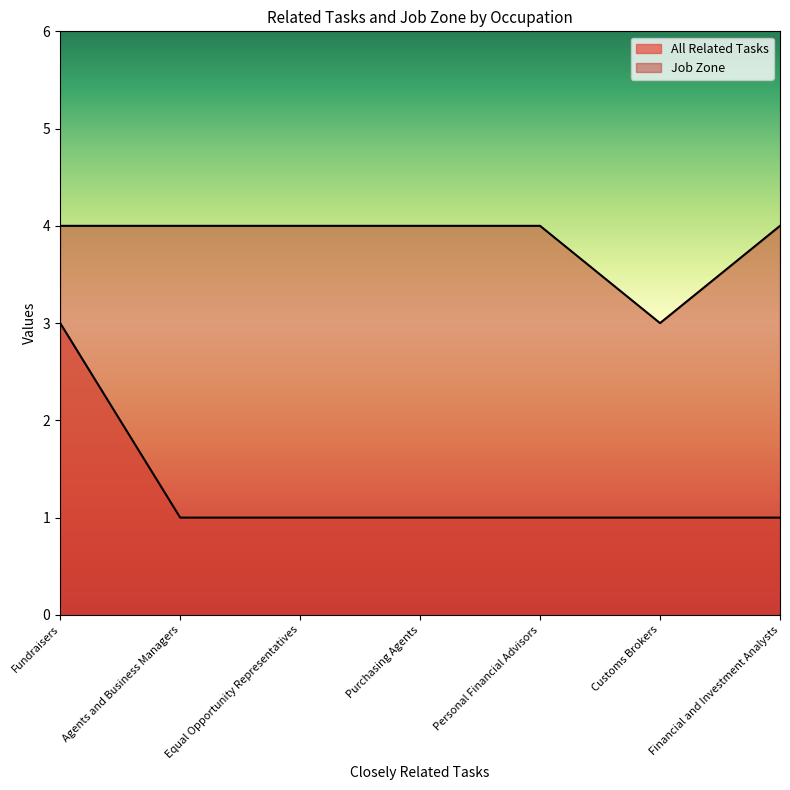

Reading left to right, transcribe all the data shown in this chart.

All Related Tasks: 3	1	1	1	1	1	1
Job Zone: 4	4	4	4	4	3	4